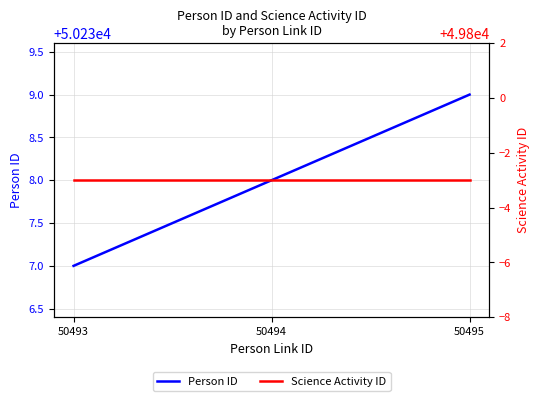

What is the spread (max minus min) of values at 50493?

440